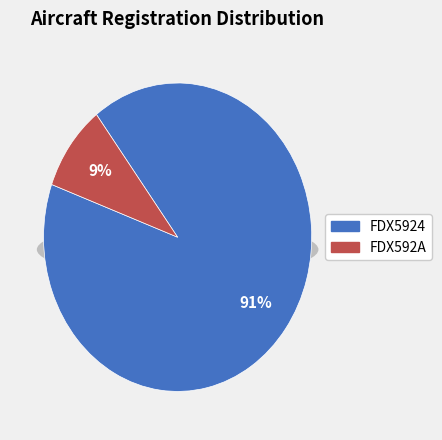

To the nearest percent, what is the difference between the largest and smallest slice percentages?

82%